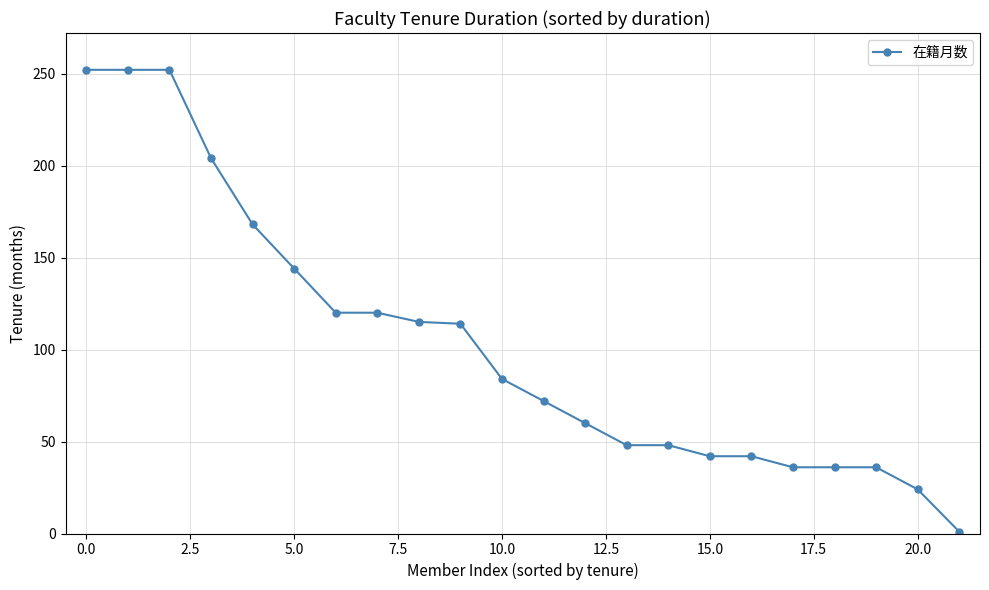

What is the greatest value displayed?

252